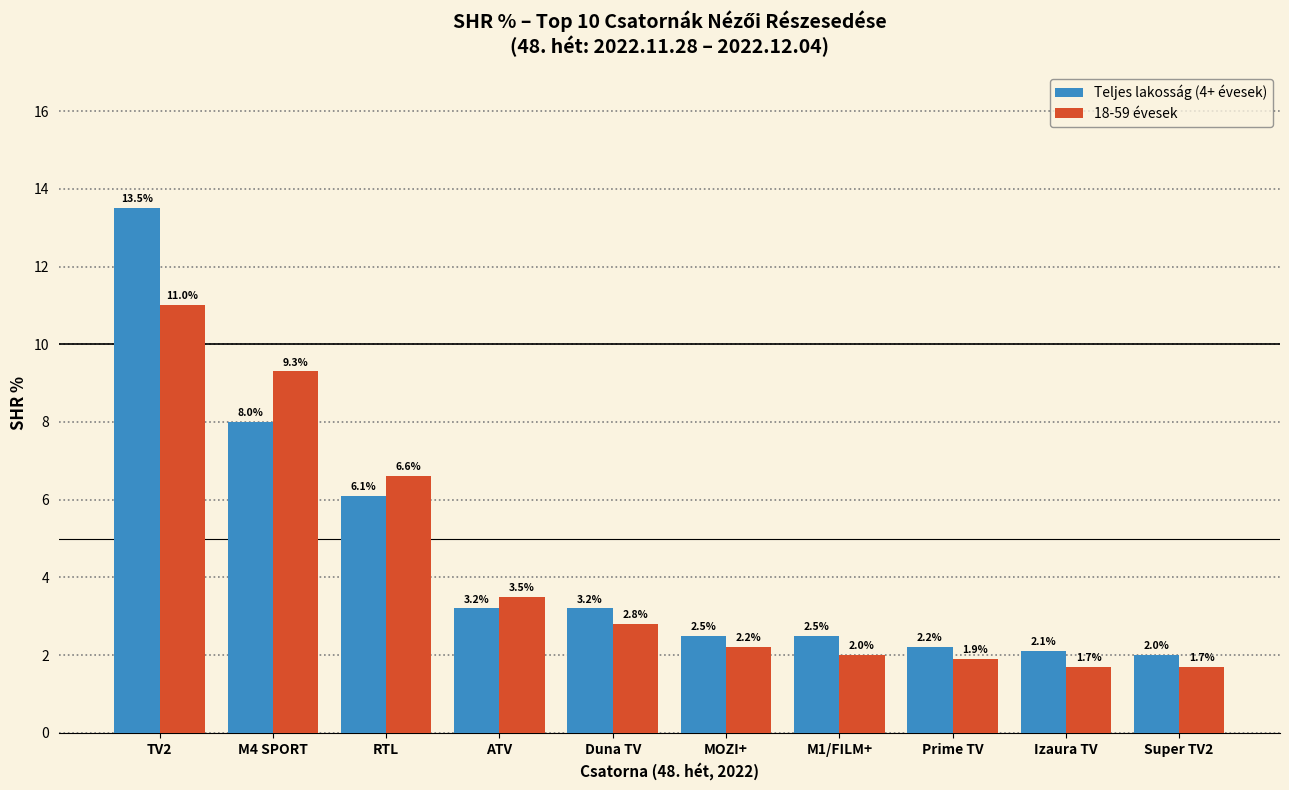

Reading left to right, what are all the values shown in this chart?

Teljes lakosság (4+ évesek): 13.5	8.0	6.1	3.2	3.2	2.5	2.5	2.2	2.1	2.0
18-59 évesek: 11.0	9.3	6.6	3.5	2.8	2.2	2.0	1.9	1.7	1.7